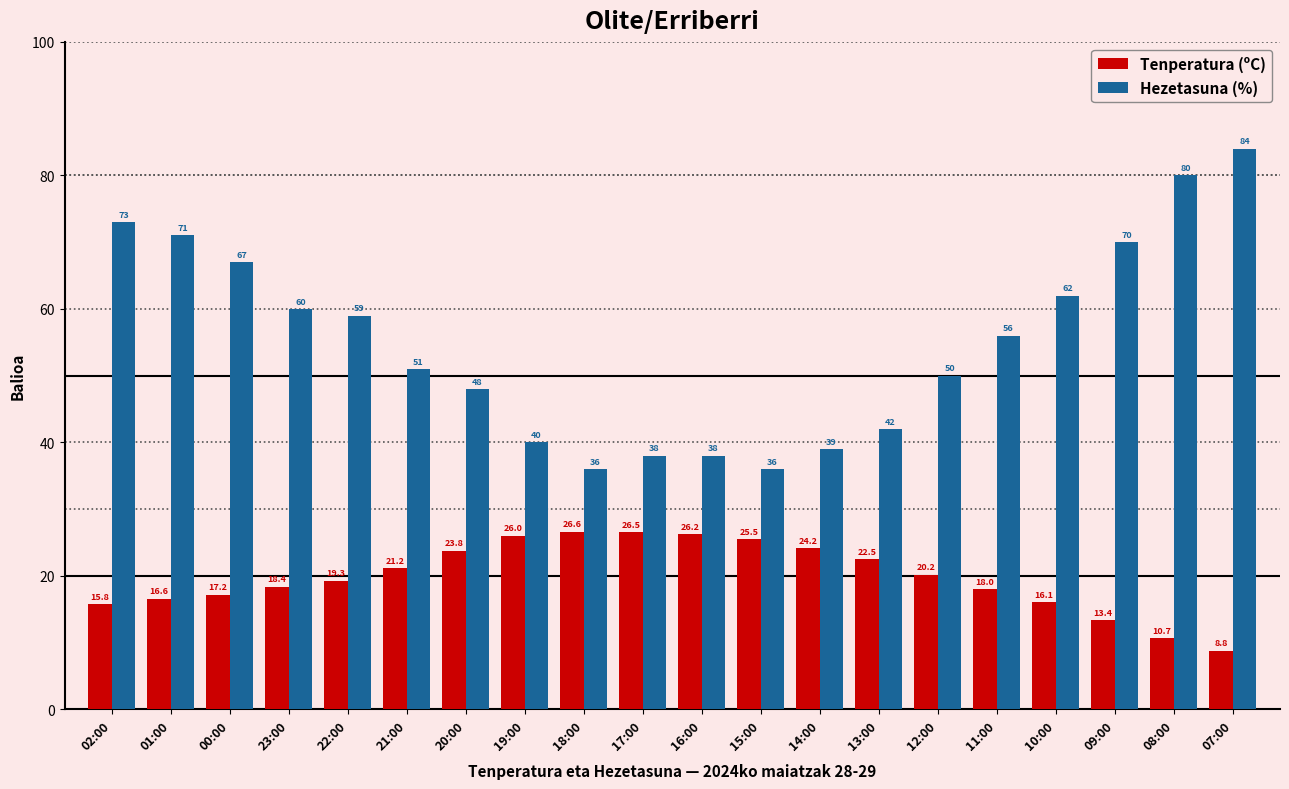

Which series has the widest spread of values?

Hezetasuna (%)